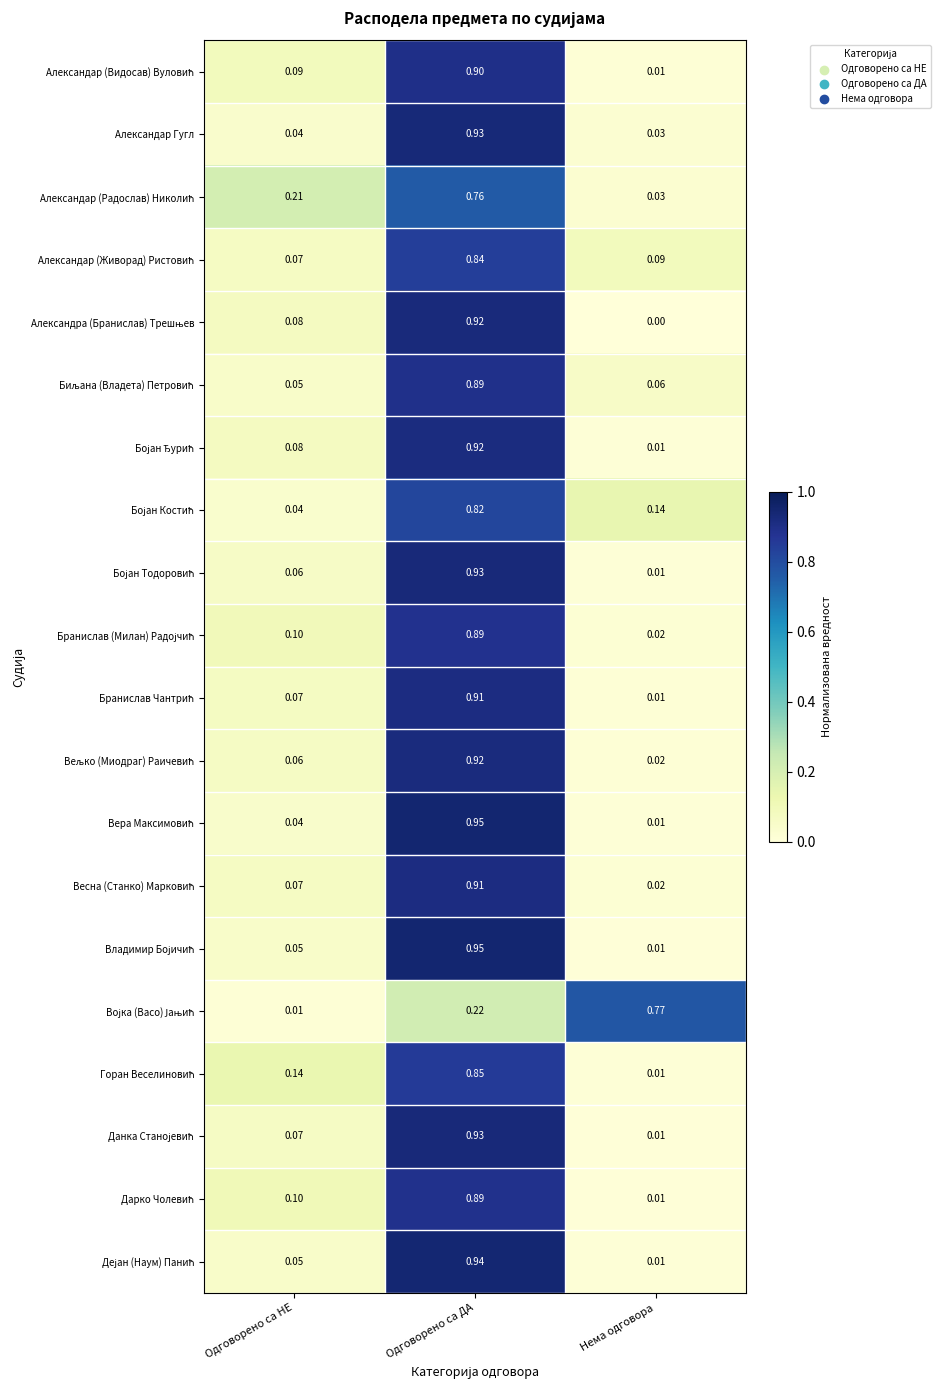

At which category is the sum across all series the highest?

Одговорено са ДА